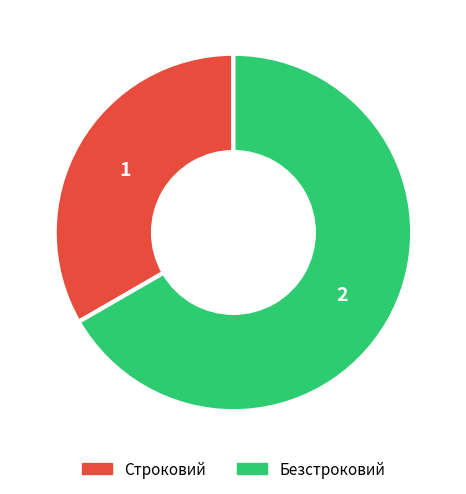

What is the majority slice?

Безстроковий